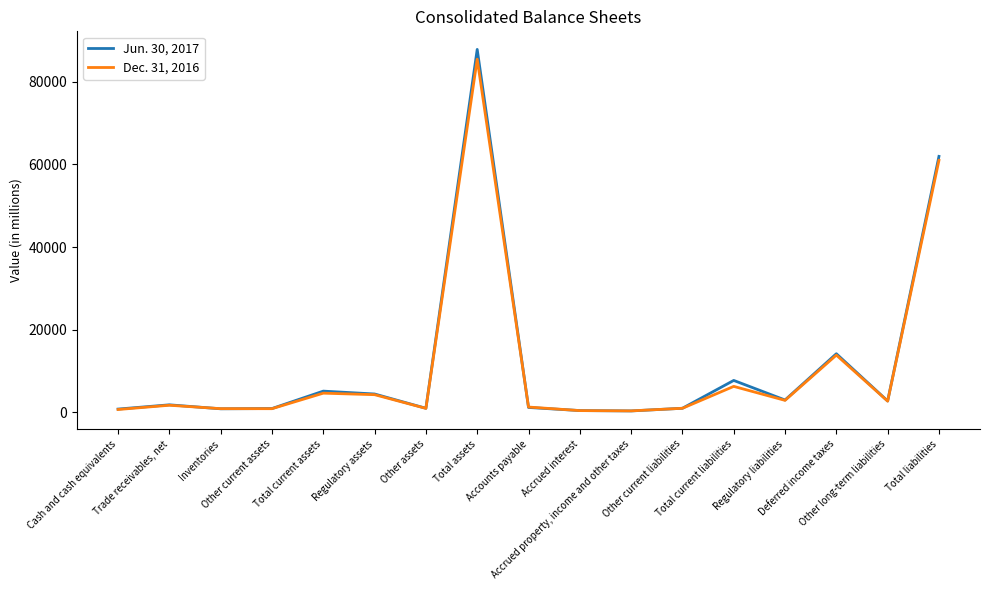

List the series in order of their peak value, highest first.

Jun. 30, 2017, Dec. 31, 2016